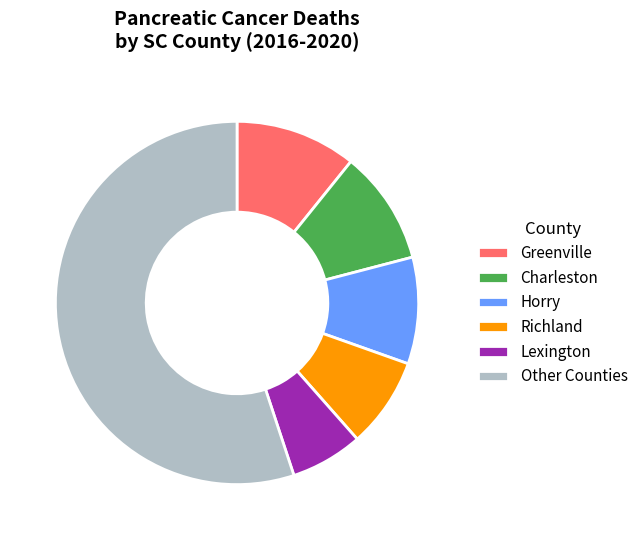

Which has a higher value, Other Counties or Lexington?

Other Counties